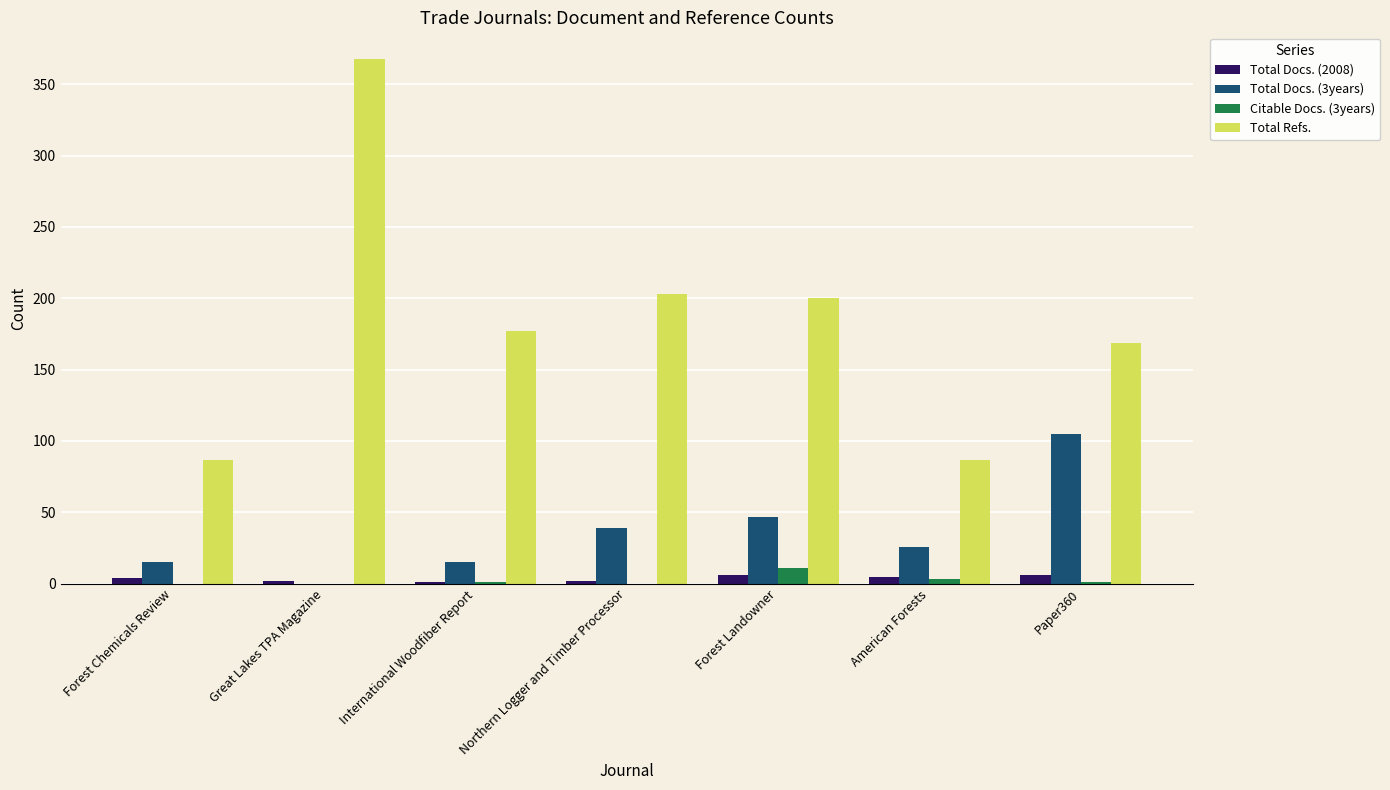

Is the value of Total Docs. (3years) at International Woodfiber Report greater than the value of Citable Docs. (3years) at International Woodfiber Report?

Yes